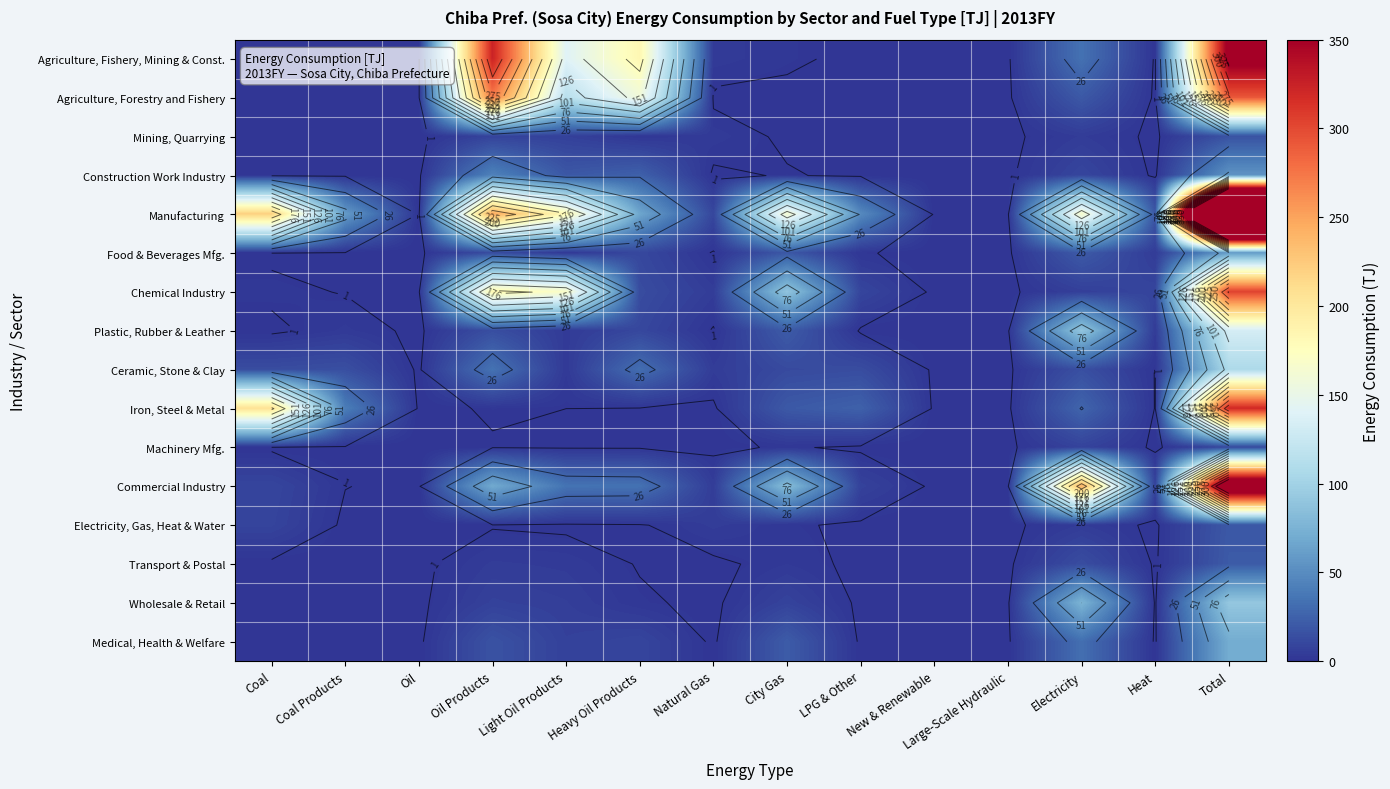

At which category is the sum across all series the highest?

Total